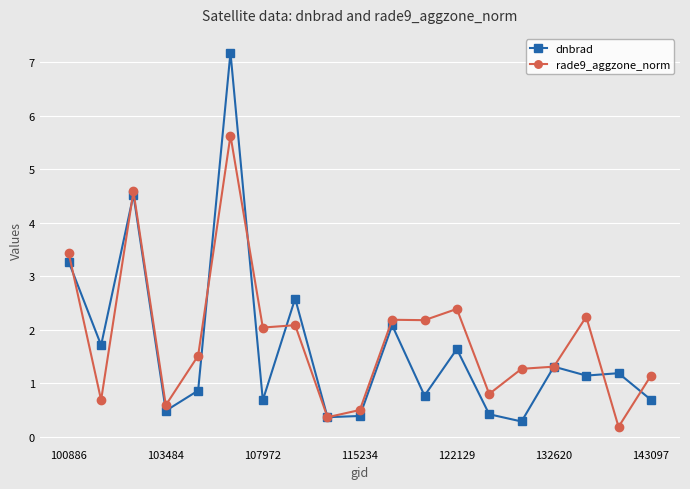

Does the chart have visible grid lines?

Yes